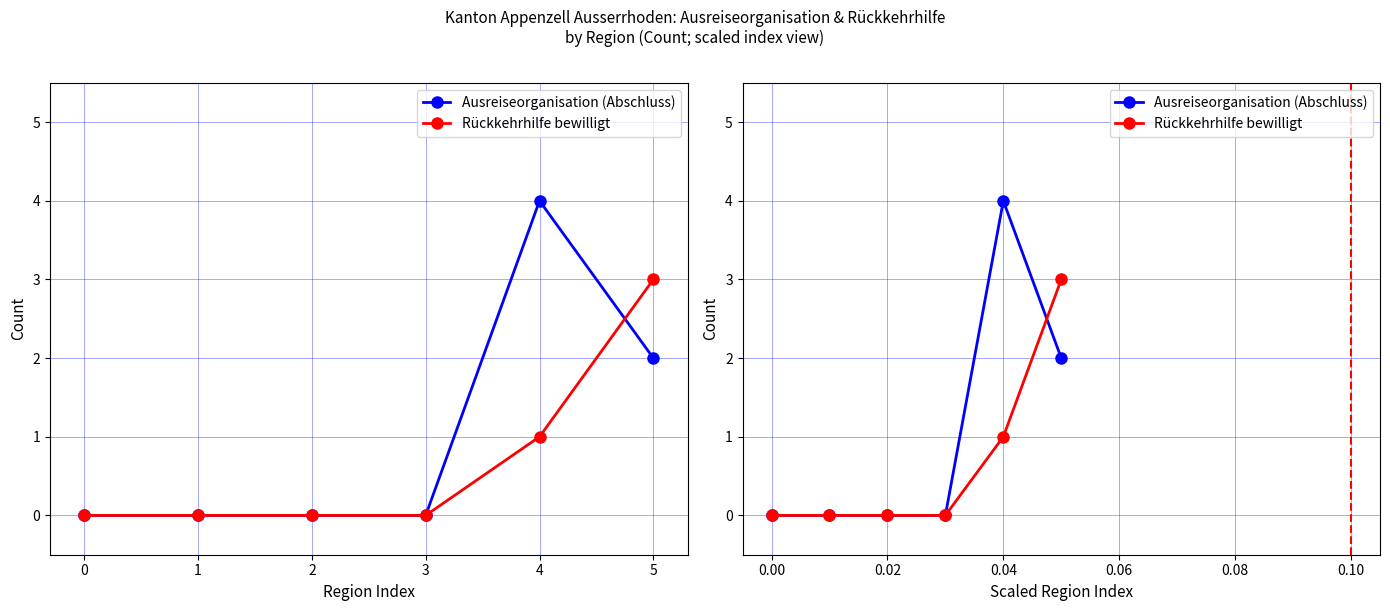

Is this an area chart (filled region under the line)?

No